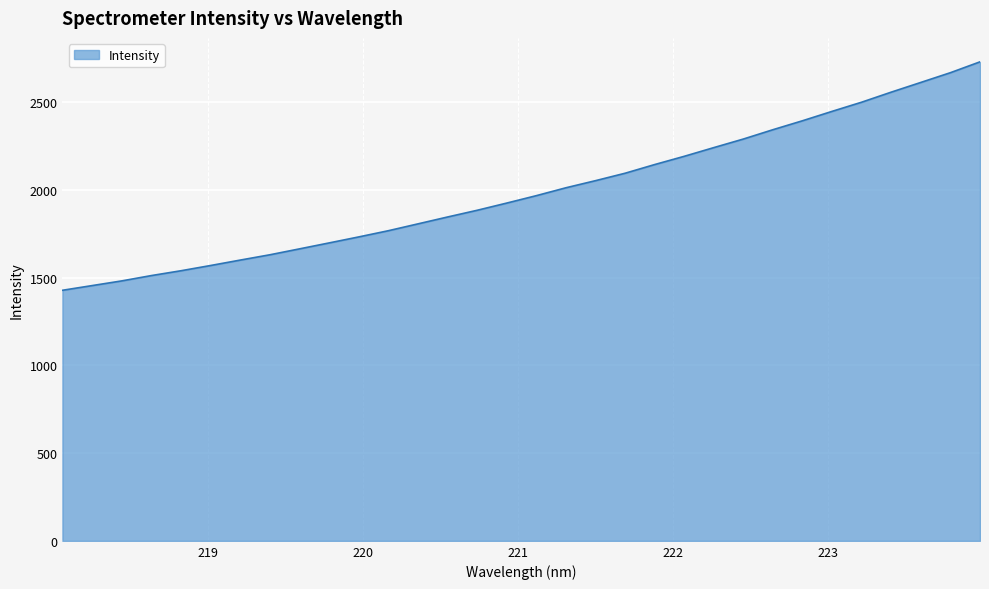

What is the difference between the maximum and minimum values?

1301.9